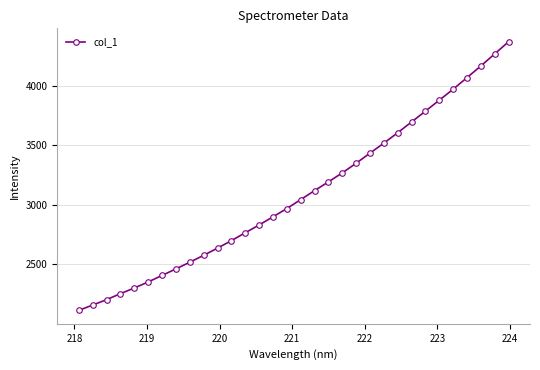

Reading right to left, transcribe all the data shown in this chart.

4368.0	4265.9	4164.7	4066.8	3969.6	3877.7	3785.8	3695.0	3604.8	3517.2	3433.6	3348.6	3267.6	3192.5	3118.9	3043.5	2968.3	2899.1	2830.4	2765.2	2699.0	2636.3	2575.8	2517.8	2461.9	2406.9	2352.3	2301.5	2254.0	2203.7	2158.2	2113.8